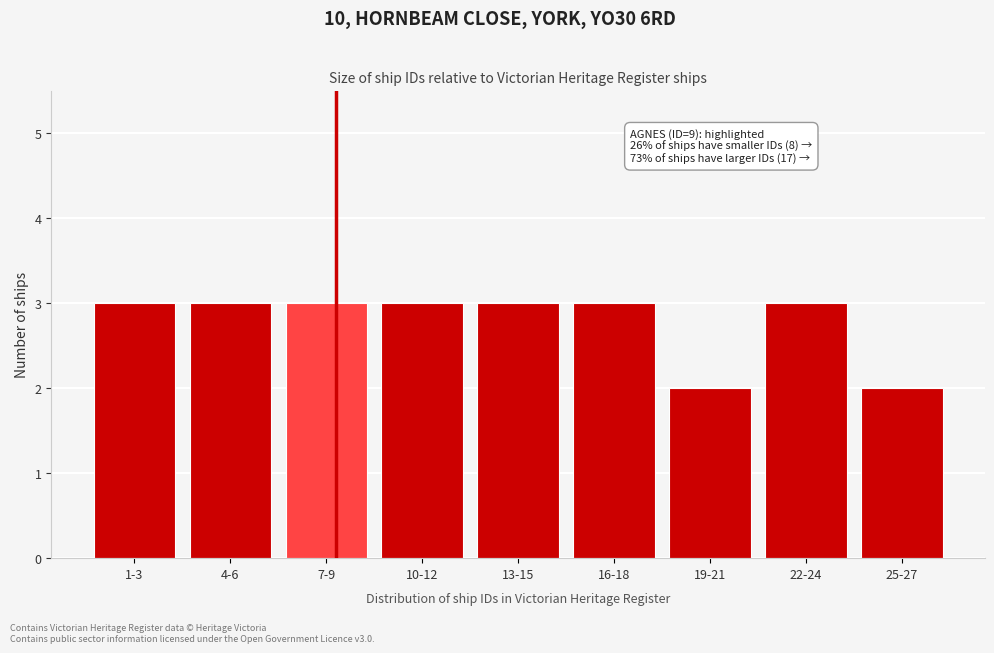

Reading left to right, list all the values displayed in this chart.

3	3	3	3	3	3	2	3	2